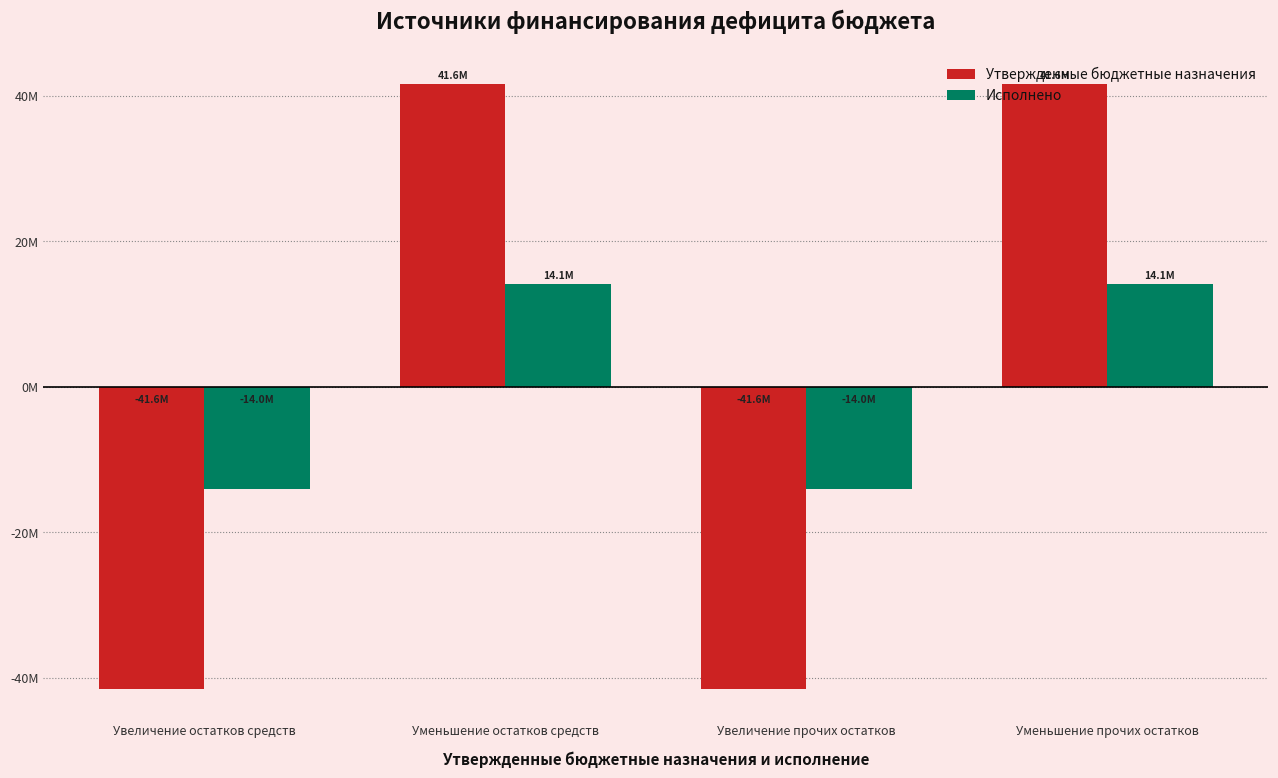

At which label is Исполнено closest to 51602?

Увеличение остатков средств